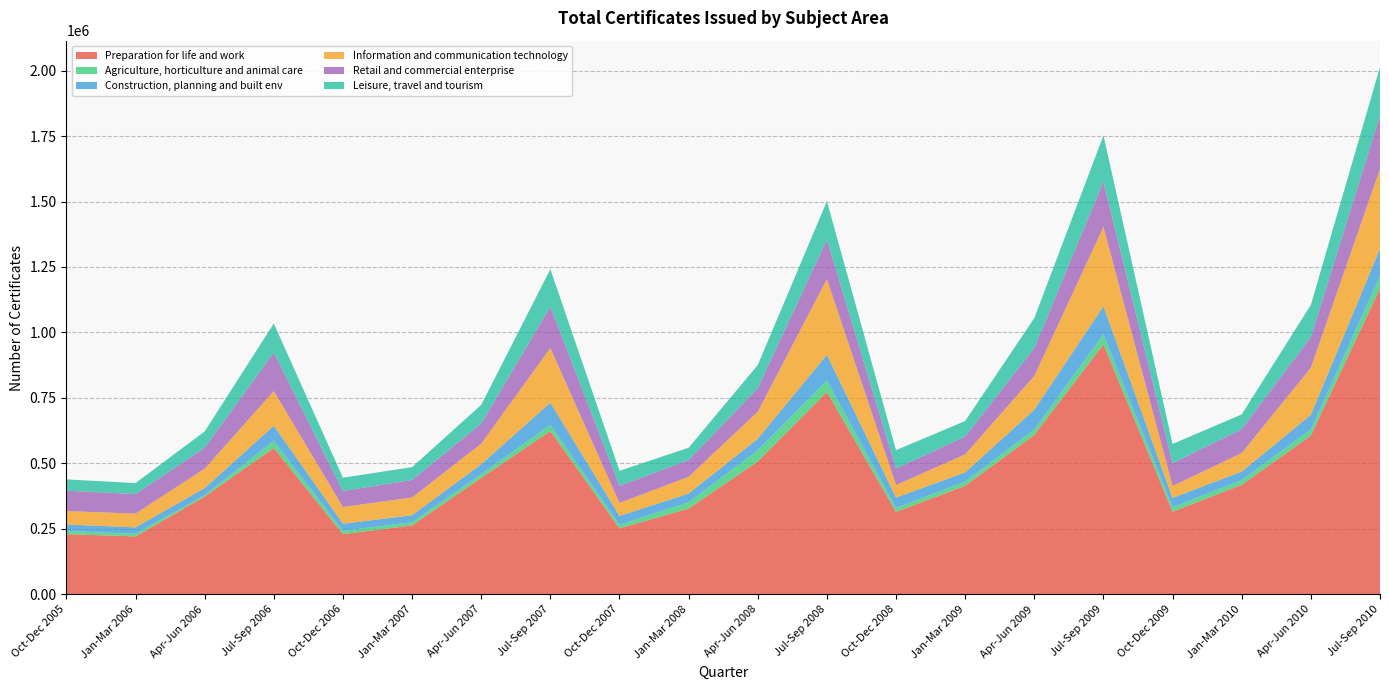

Reading left to right, transcribe all the data shown in this chart.

Preparation for life and work: 230000	221550	373650	559050	230150	263500	444950	623950	252450	327550	507650	773050	315200	414750	608850	954750	315700	418450	606400	1168100
Agriculture, horticulture and animal care: 12100	9950	5700	27300	12600	12450	14400	23450	13850	24100	42450	43150	15350	16050	20250	38500	17000	18150	23350	47700
Construction, planning and built env: 24850	24550	26550	57550	27300	26350	37650	84900	33300	33500	44400	98850	39150	35300	76250	107050	35850	32350	56000	104800
Information and communication technology: 51350	52450	74350	132350	63750	67750	78650	208300	49900	63850	103250	288900	48050	68600	129200	302700	45350	70900	179950	303650
Retail and commercial enterprise: 77650	74750	79800	147100	60900	67150	76350	158450	65150	63850	89950	150800	63250	67950	106300	173100	86900	91400	117400	203500
Leisure, travel and tourism: 43200	41700	62100	111000	50900	48750	71650	142550	57250	47200	88050	146650	69700	59400	114250	176100	73600	55900	122200	185600